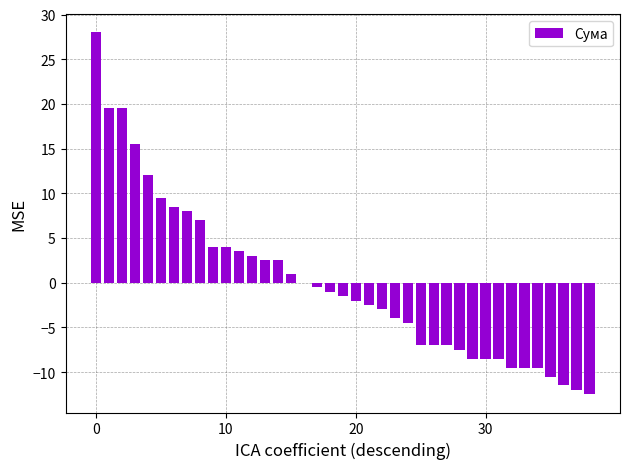

Count the number of data series in this chart.

1